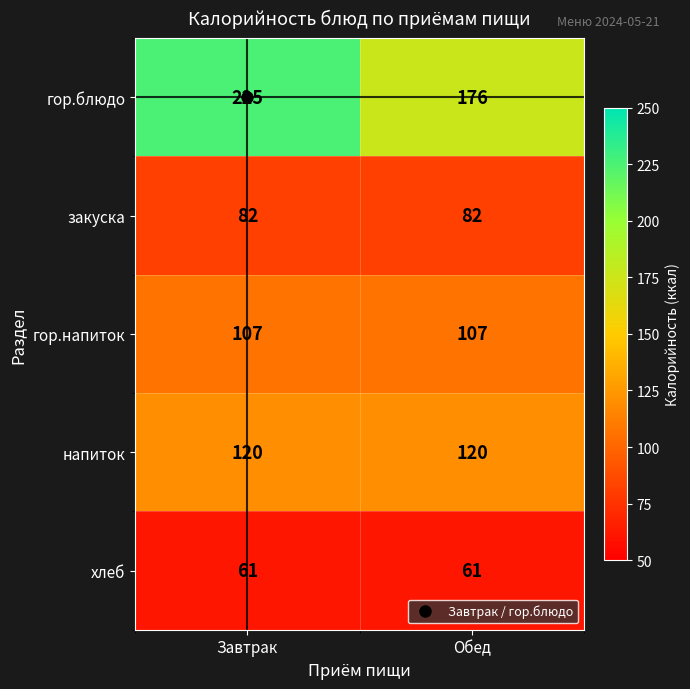

Rank the series at Обед from lowest to highest value.

хлеб, закуска, гор.напиток, напиток, гор.блюдо